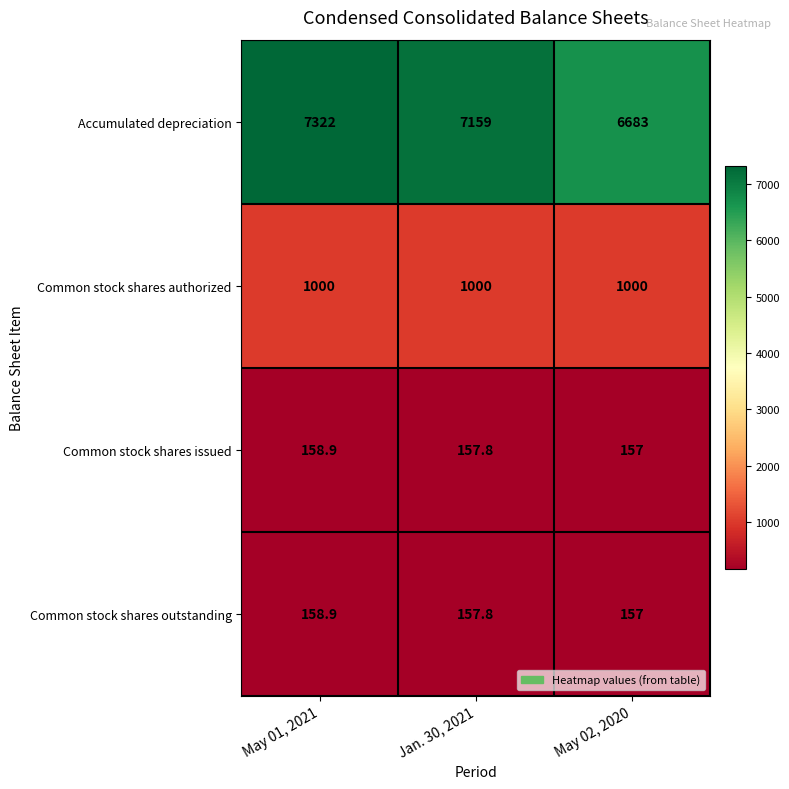

How many data points does each series have?

3